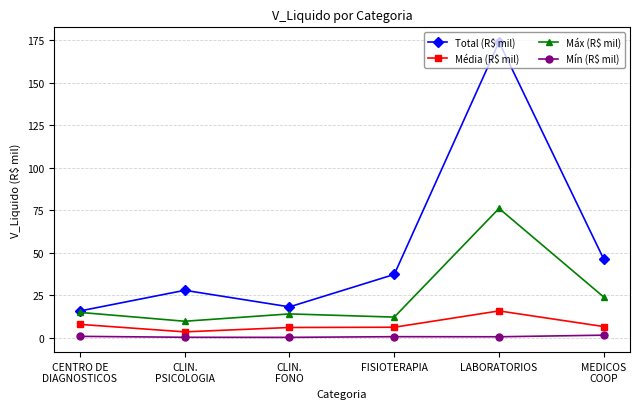

In Média (R$ mil), how many points are lower than both neighbors (excluding endpoints)?

1